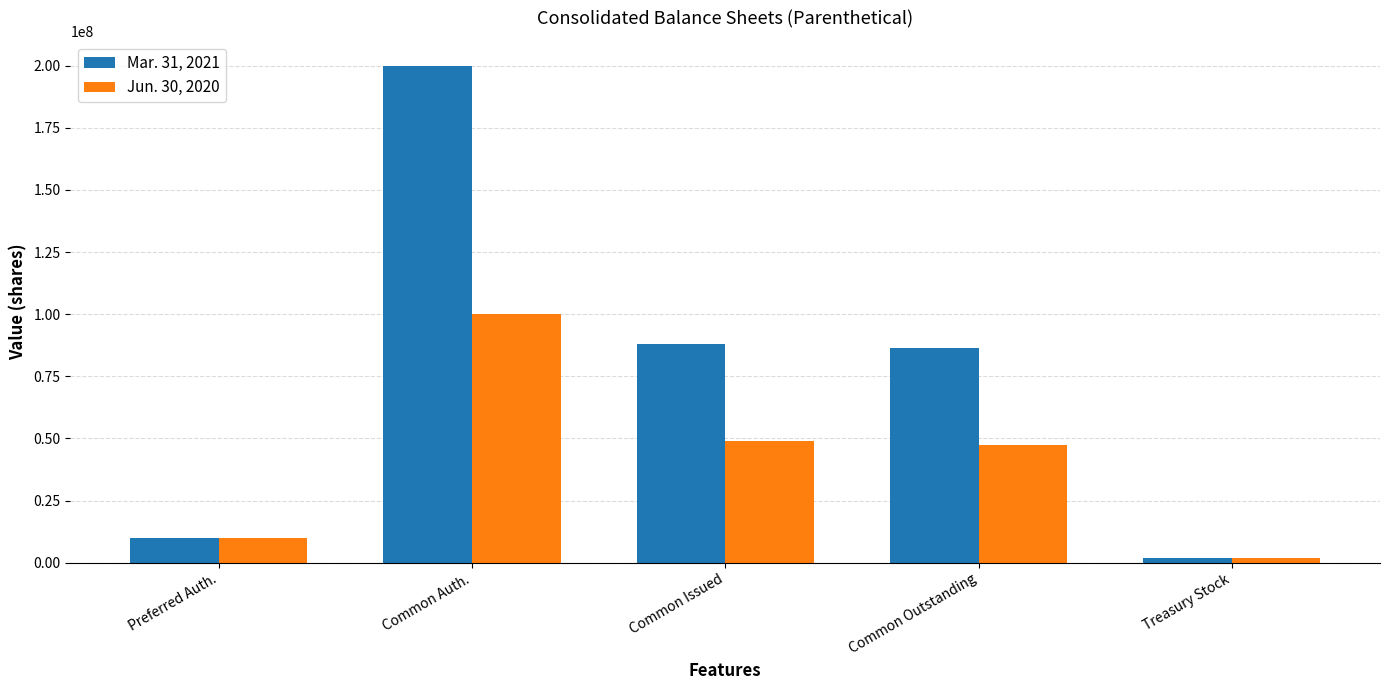

Rank the categories by Mar. 31, 2021 value from highest to lowest.

Common Auth., Common Issued, Common Outstanding, Preferred Auth., Treasury Stock